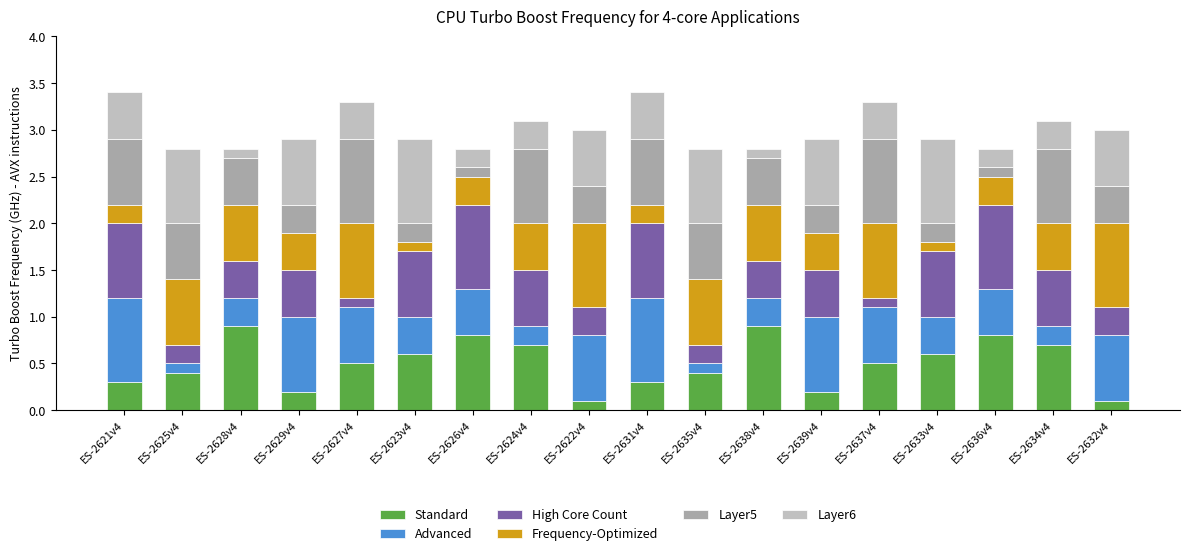

What is the highest value of the Standard series?

0.9